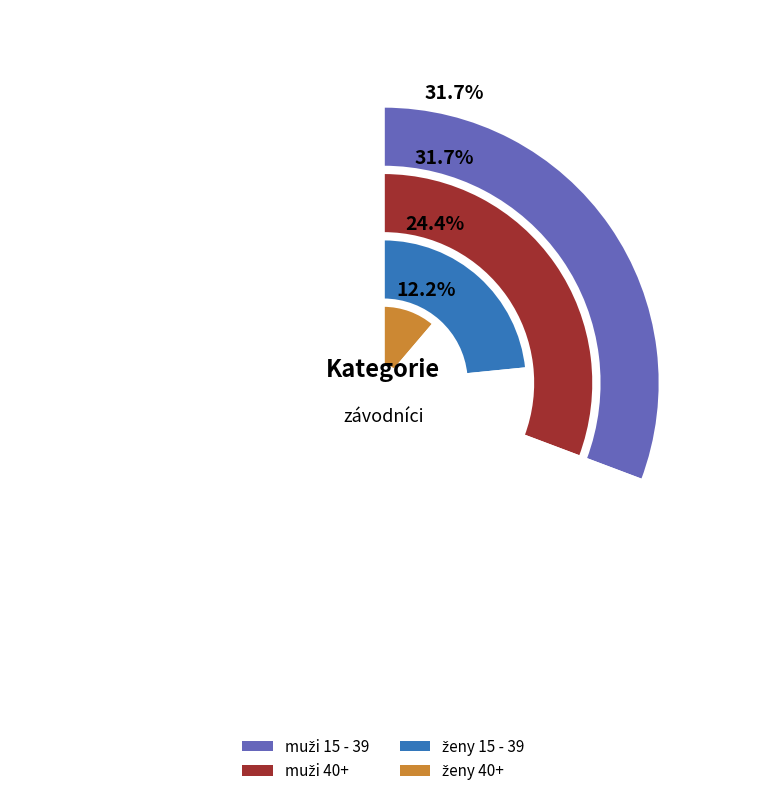

Does ženy 15 - 39 account for over 50% of the chart?

No